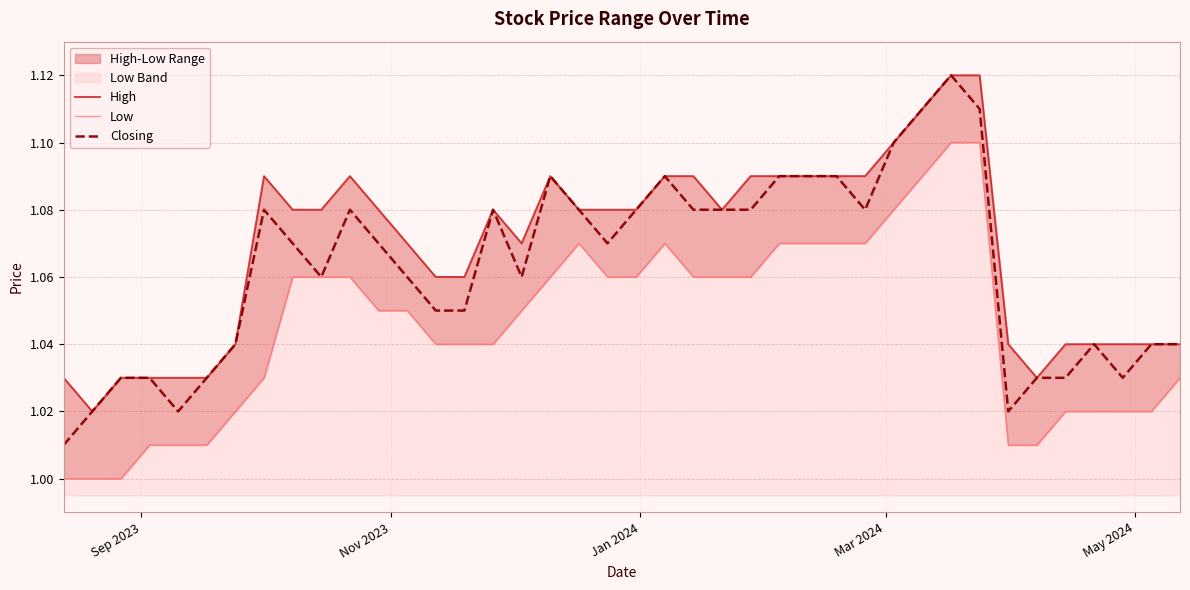

What is the label of the 1st point from the left?

Sep 2023